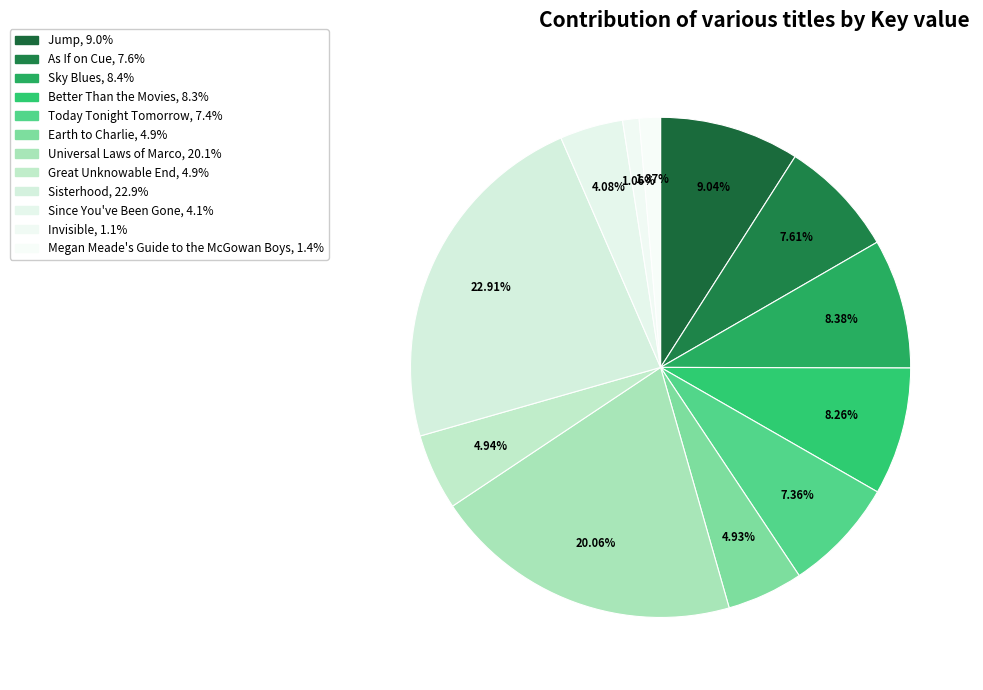

To the nearest percent, what is the difference between the largest and smallest slice percentages?

22%